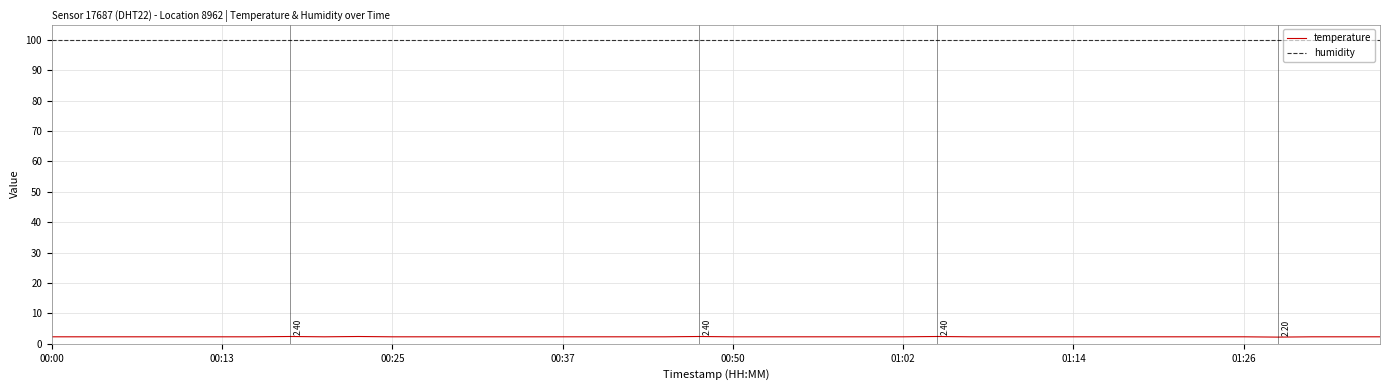

Rank the series by their maximum value, from lowest to highest.

temperature, humidity